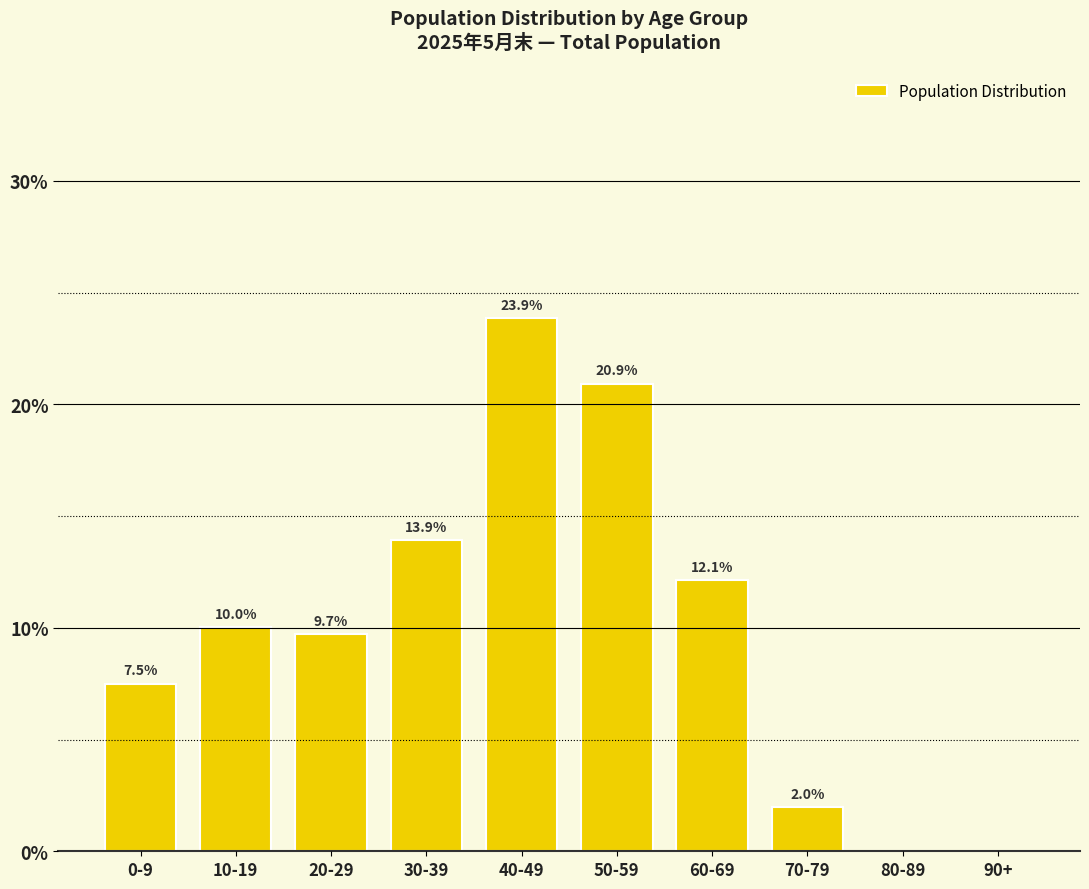

Between 30-39 and 20-29, which is larger?

30-39